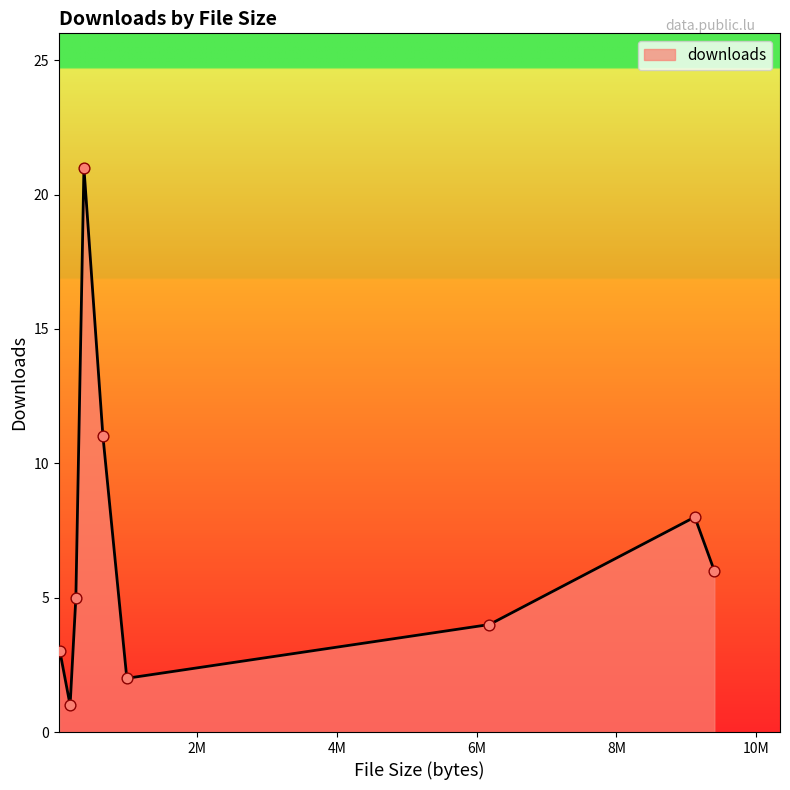

What is the maximum value shown in the chart?

21